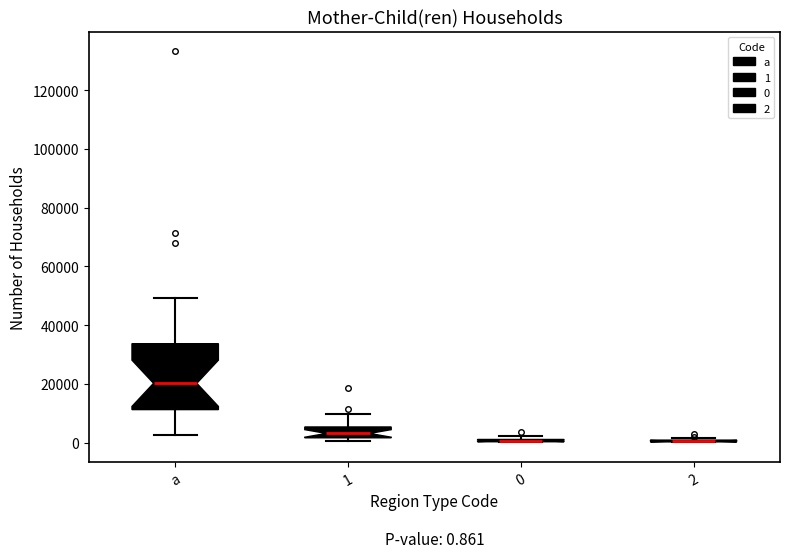

Comparing the boxes themselves (not the whiskers), which one is the tallest?

a